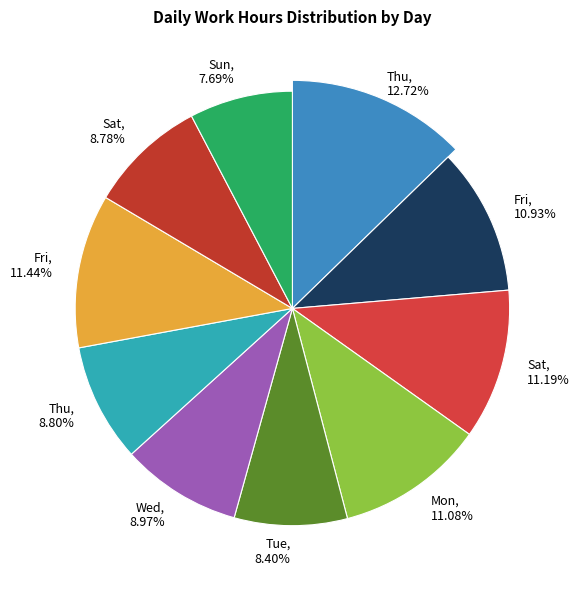

How much of the chart is everything except Tue?

91.6%